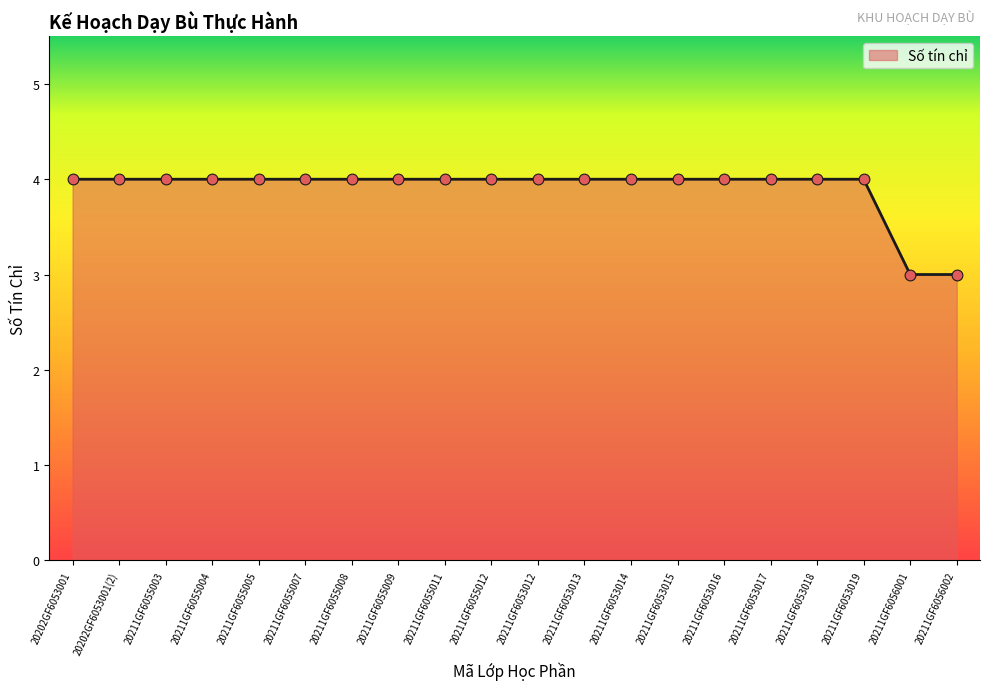

Approximately how many times larger is the value at 20211GF6055007 compared to 20211GF6056002?

1.3